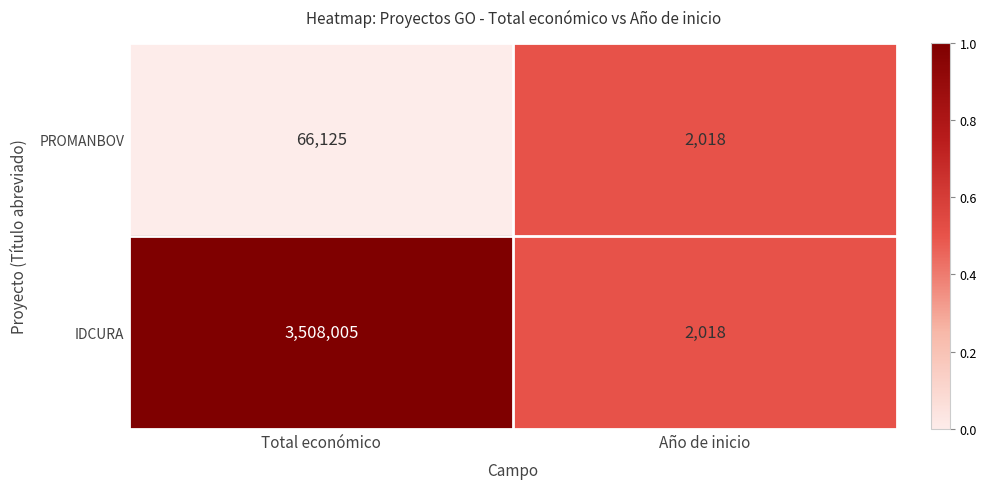

True or false: IDCURA has a value of 2018 at Año de inicio.

True